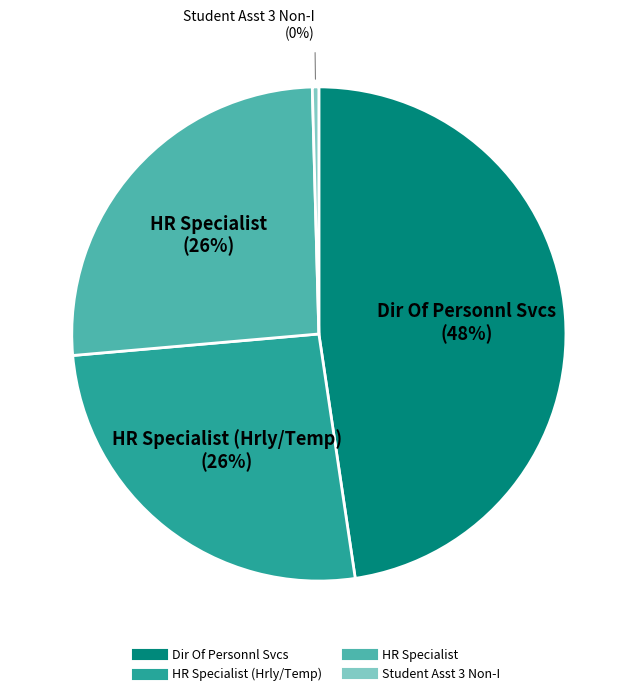

Count the number of slices in the pie.

4